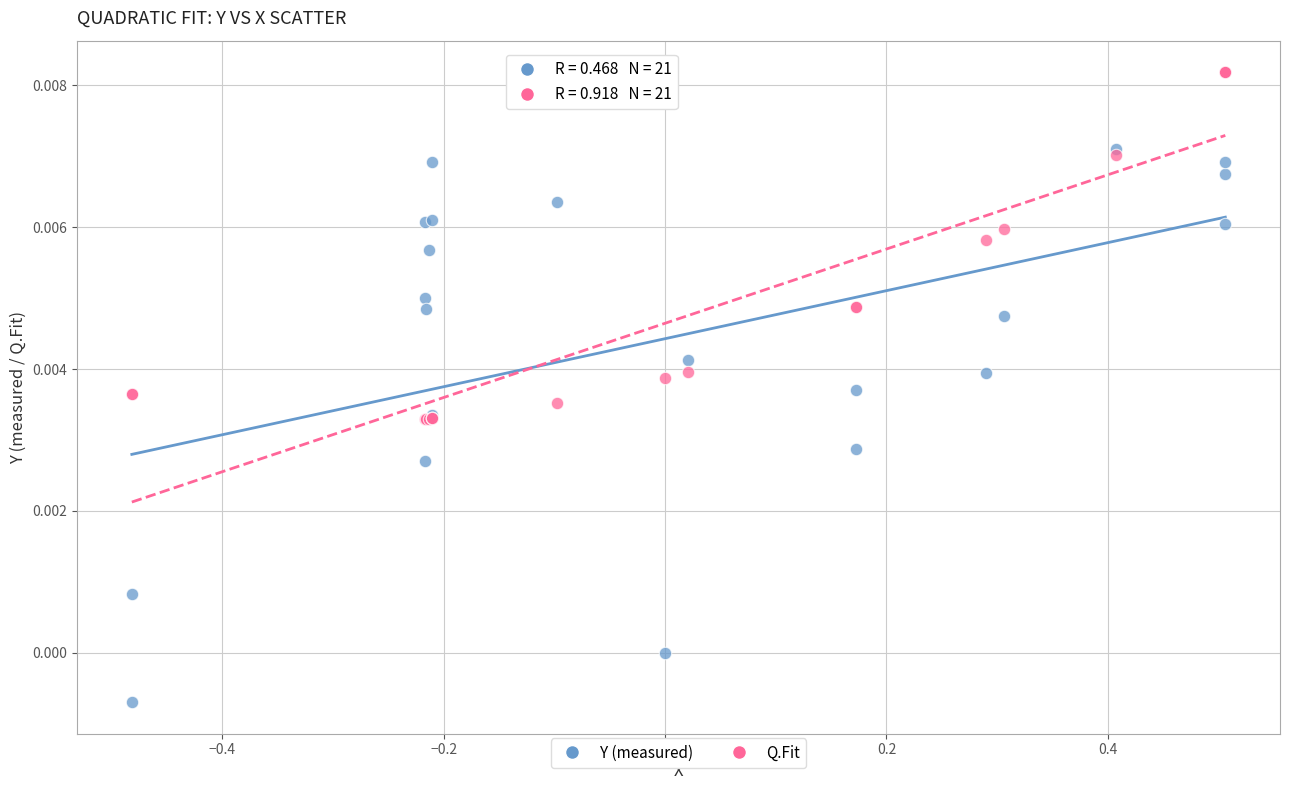

Which series reaches the maximum Y coordinate?

Q.Fit